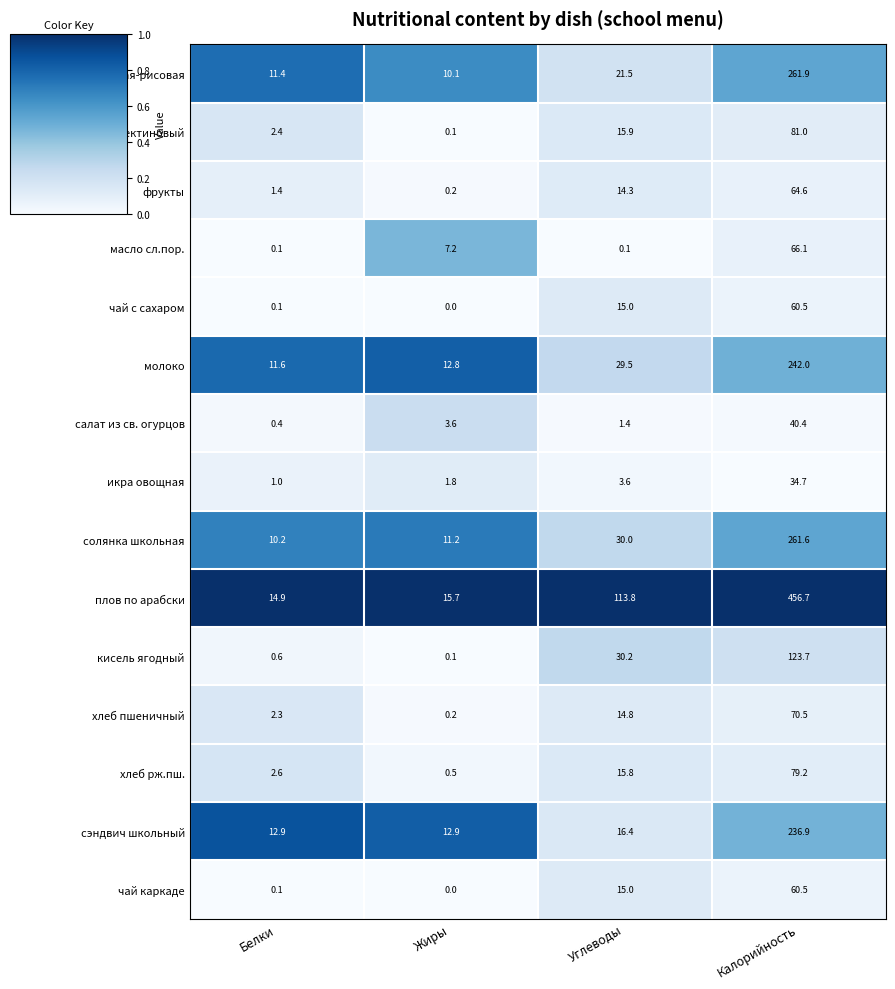

Which series changed the most between Белки and Калорийность?

плов по арабски